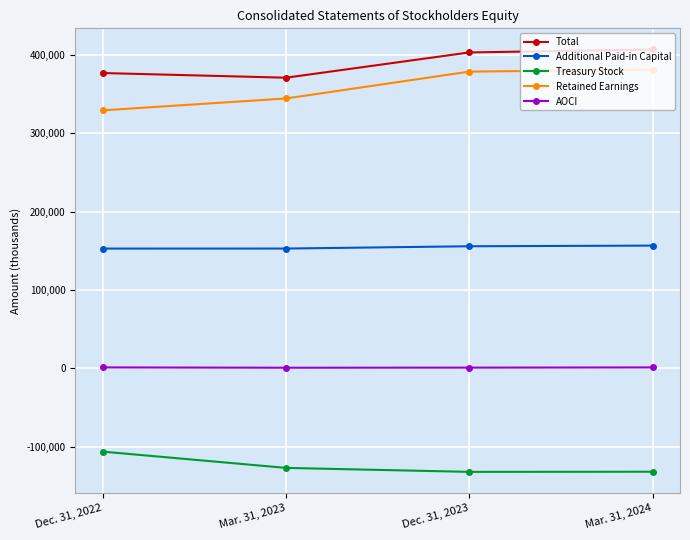

At which label does Total reach its minimum?

Mar. 31, 2023